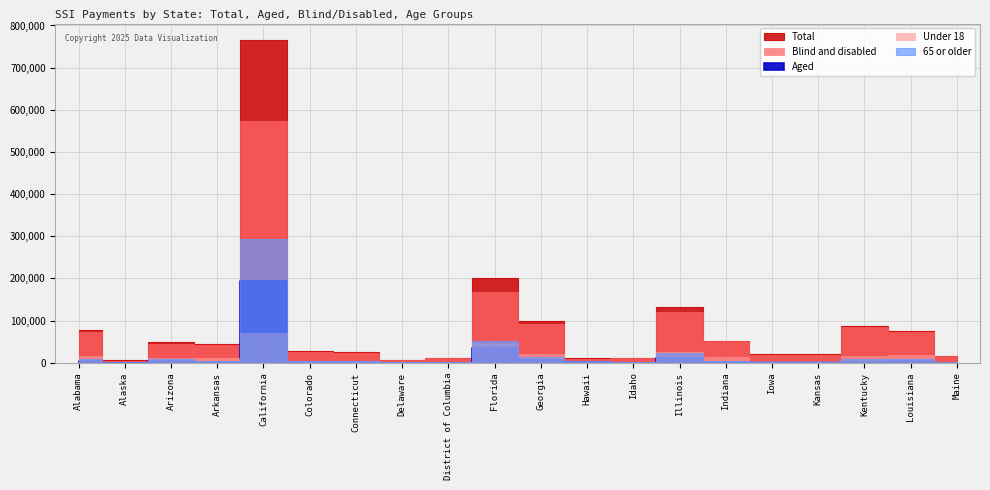

How many interior local valleys does the Blind and disabled series have?

5